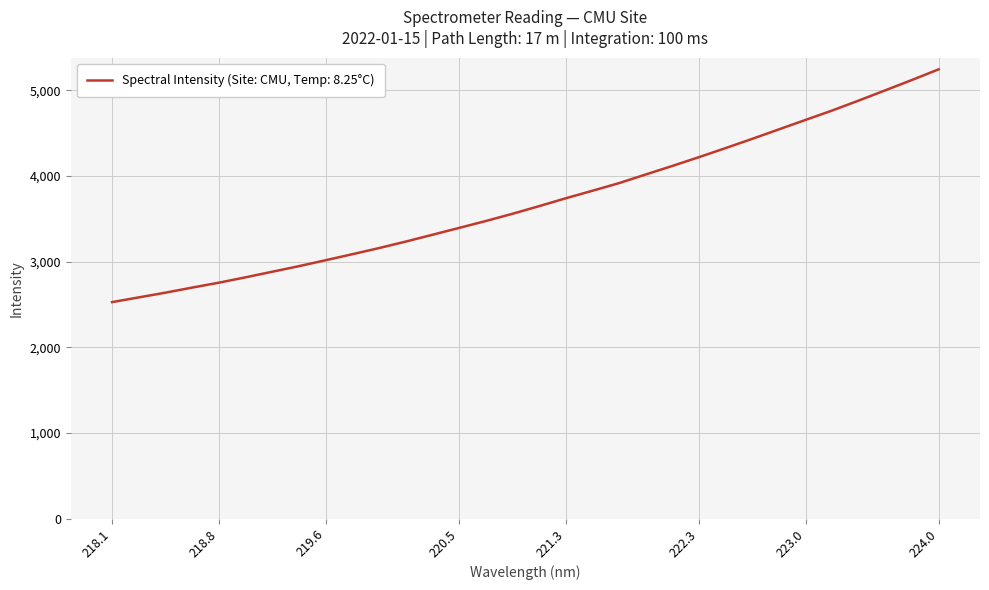

What is the difference between the maximum and minimum values?

2716.8